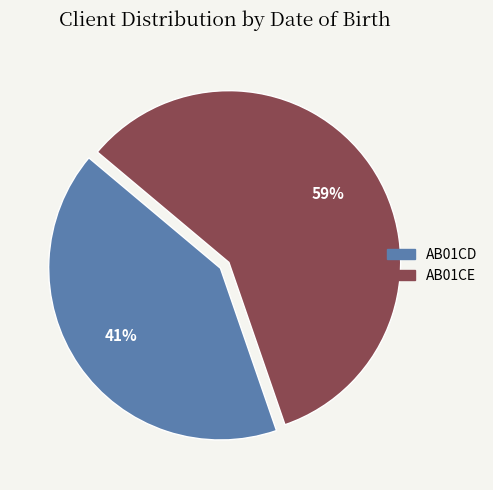

What percentage is the AB01CE slice, to the nearest percent?

59%